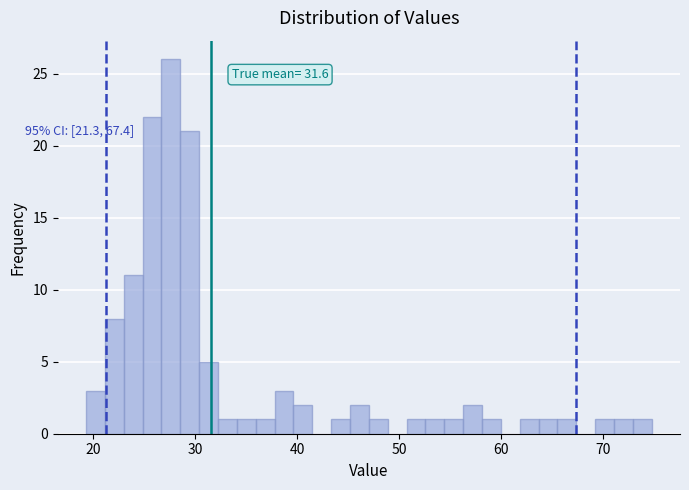

Read against the x-axis, roughly where is the centre of the tallest bar?

28